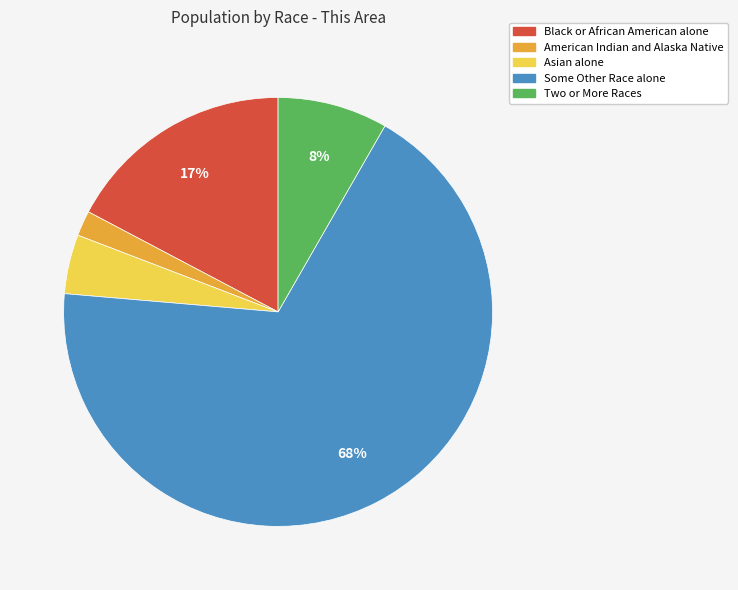

Approximately how many times larger is the value at Two or More Races compared to Black or African American alone?

0.5